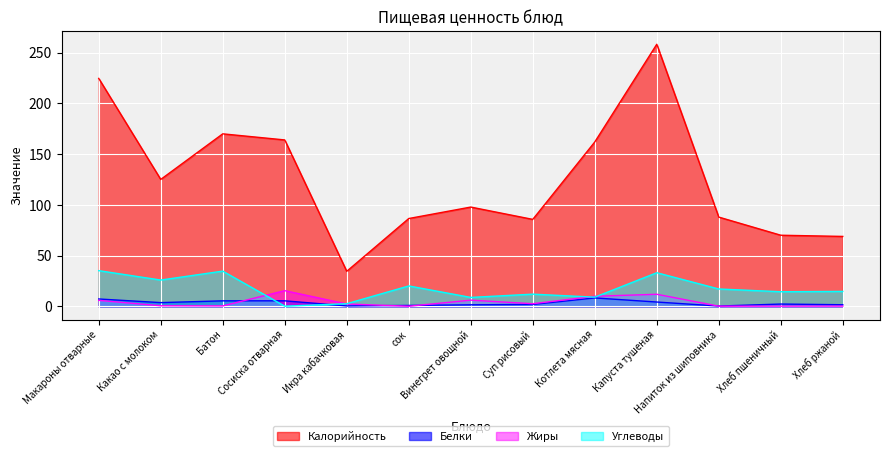

What is the difference between the maximum and minimum values in the Углеводы series?

35.0